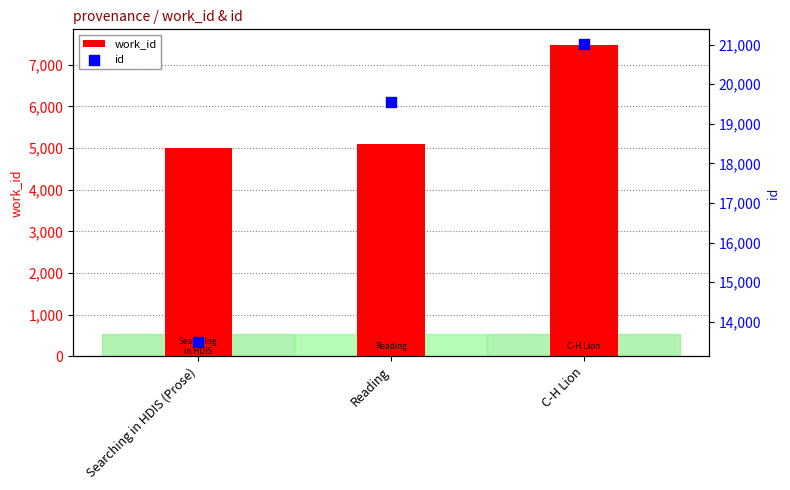

At which category is the sum across all series the highest?

C-H Lion